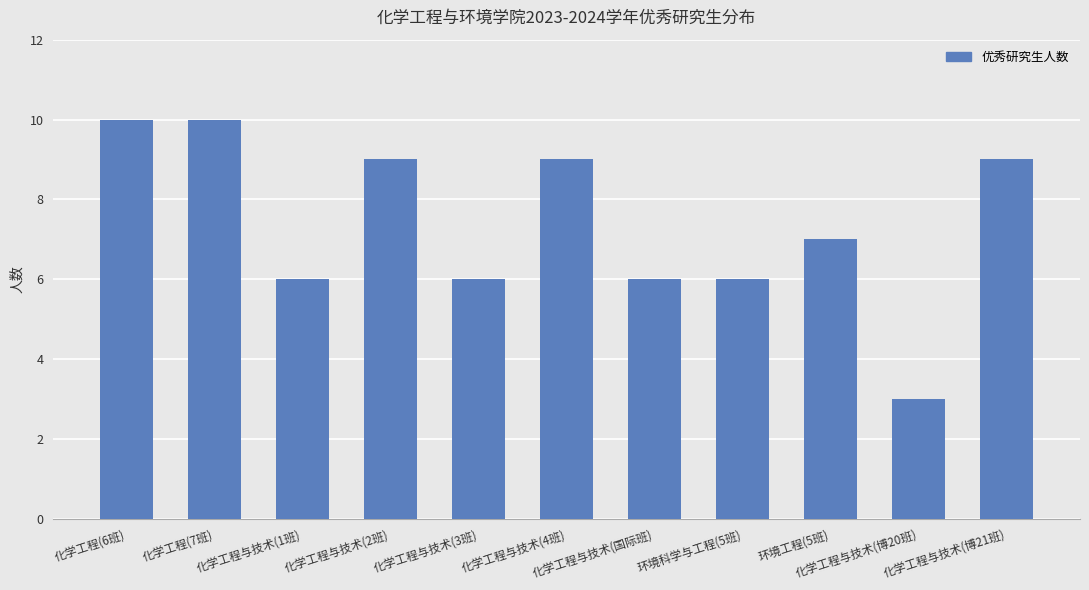

Reading left to right, extract all data points from this chart.

化学工程(6班)=10	化学工程(7班)=10	化学工程与技术(1班)=6	化学工程与技术(2班)=9	化学工程与技术(3班)=6	化学工程与技术(4班)=9	化学工程与技术(国际班)=6	环境科学与工程(5班)=6	环境工程(5班)=7	化学工程与技术(博20班)=3	化学工程与技术(博21班)=9